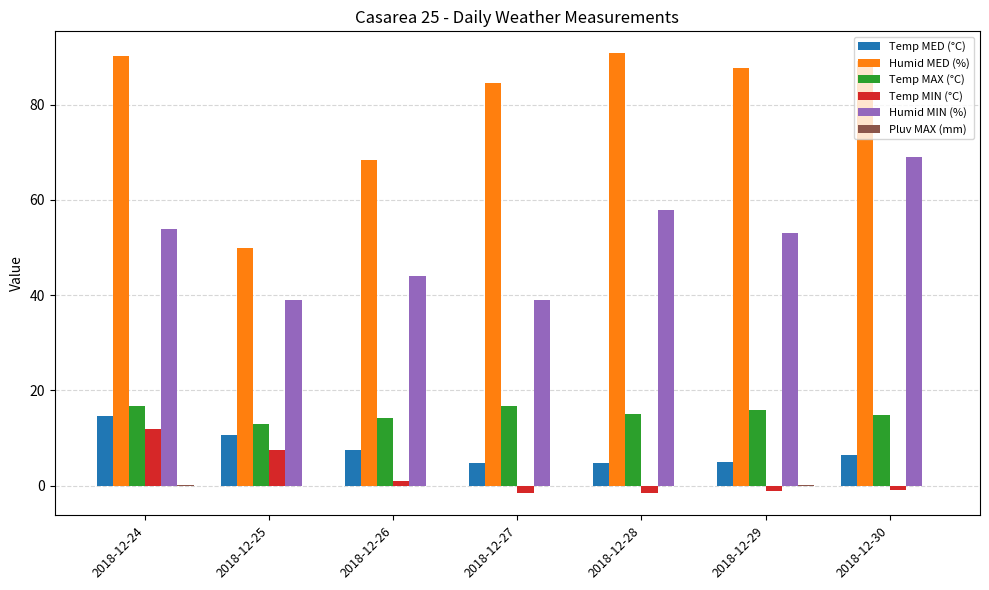

At which label does Humid MIN (%) reach its peak?

2018-12-30